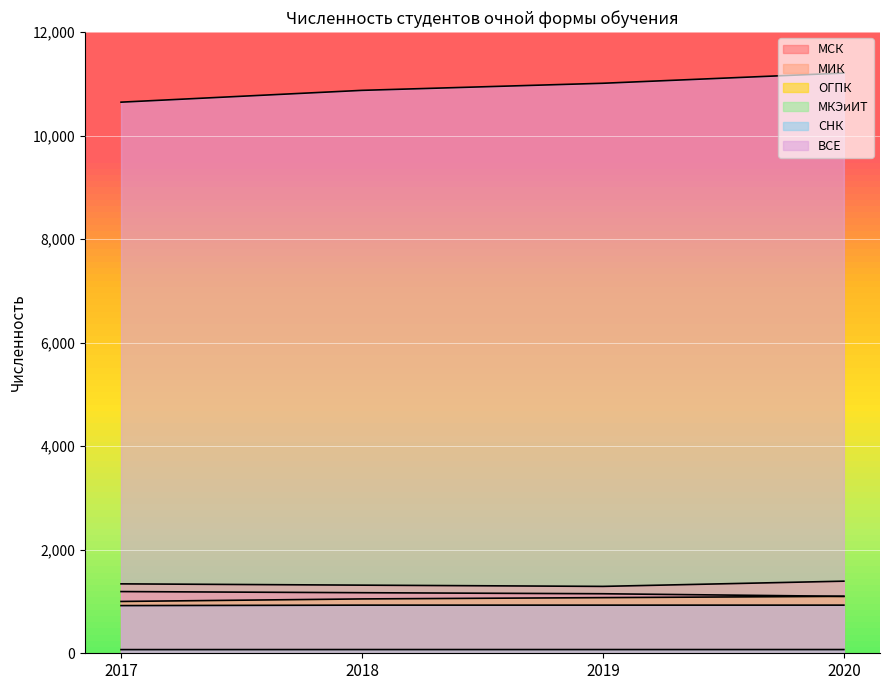

Which series has the widest spread of values?

ВСЕ